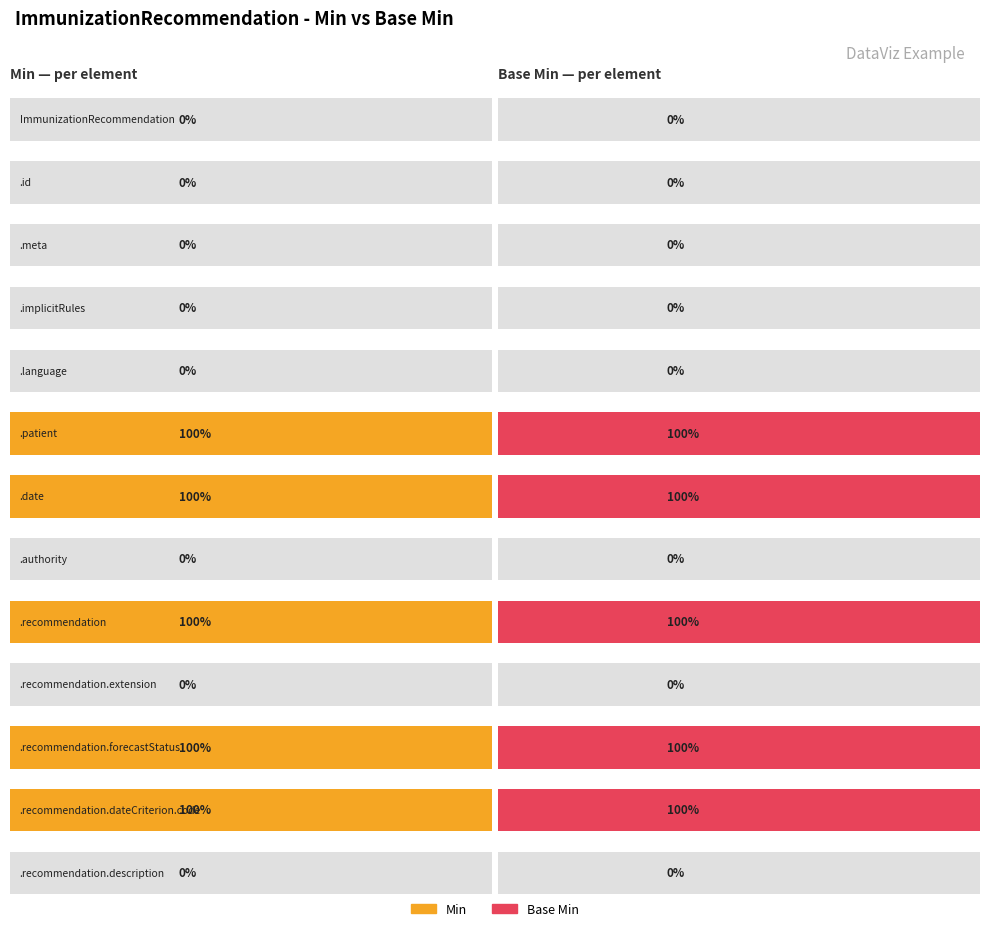

Which series has the widest spread of values?

Min